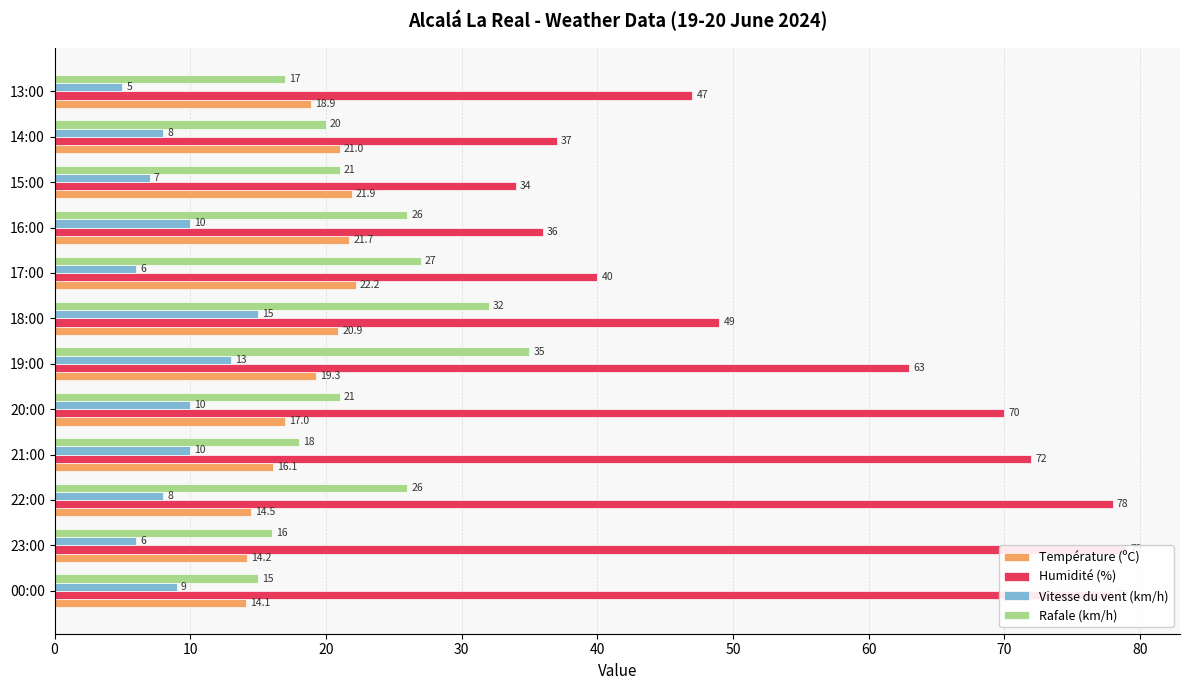

What is the sum of the Humidité (%) values at 17:00 and 14:00?

77.0